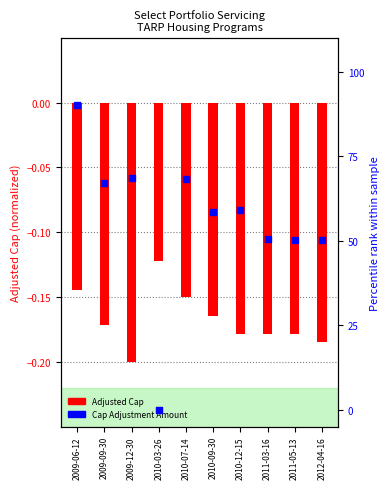

Is the value of Cap Adjustment Amount at 2011-05-13 greater than the value of Adjusted Cap at 2009-09-30?

Yes